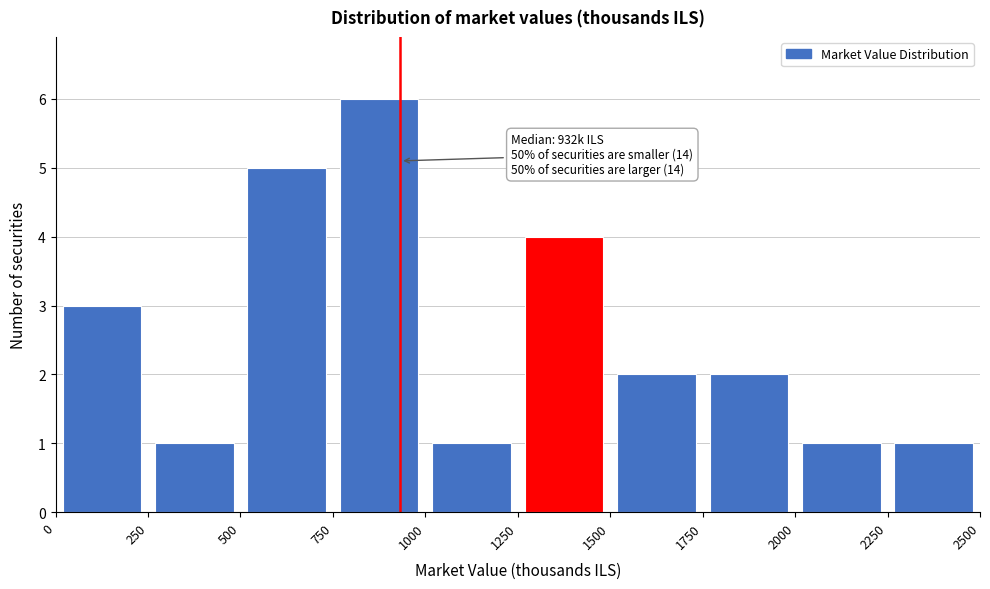

Which range on the x-axis has the tallest bar?

750 to 1000